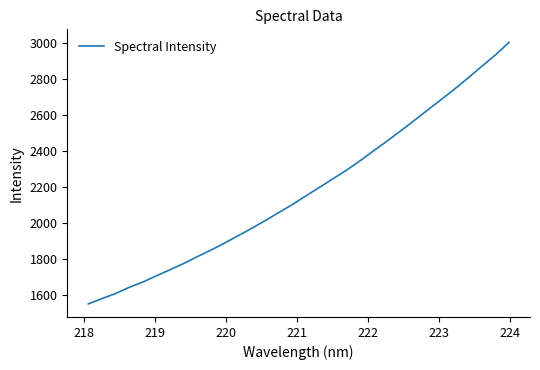

What is the smallest value displayed?

1550.7